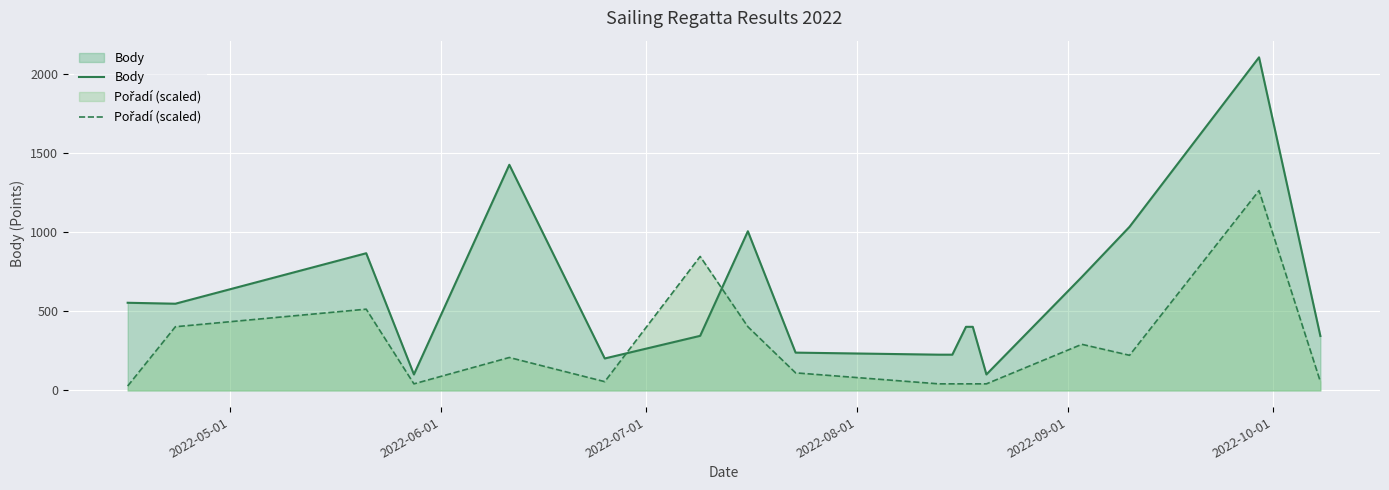

What is the minimum value for Body?

101.0